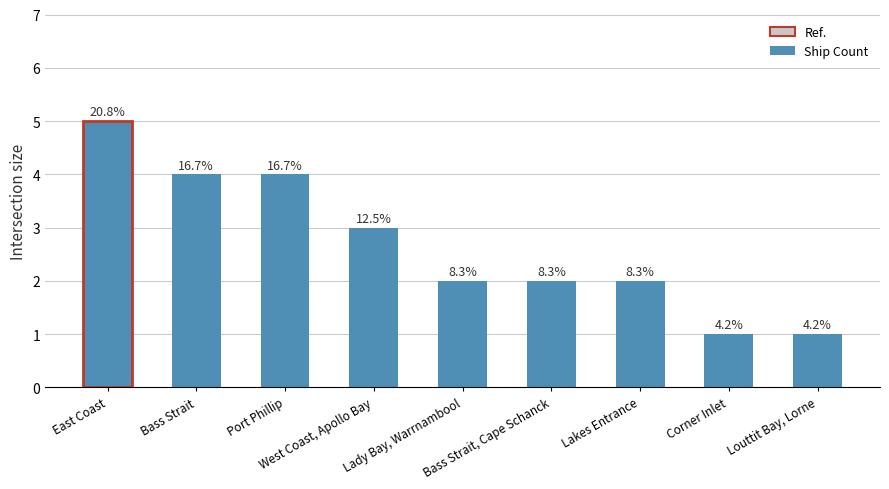

Which has a higher value, Louttit Bay, Lorne or Port Phillip?

Port Phillip